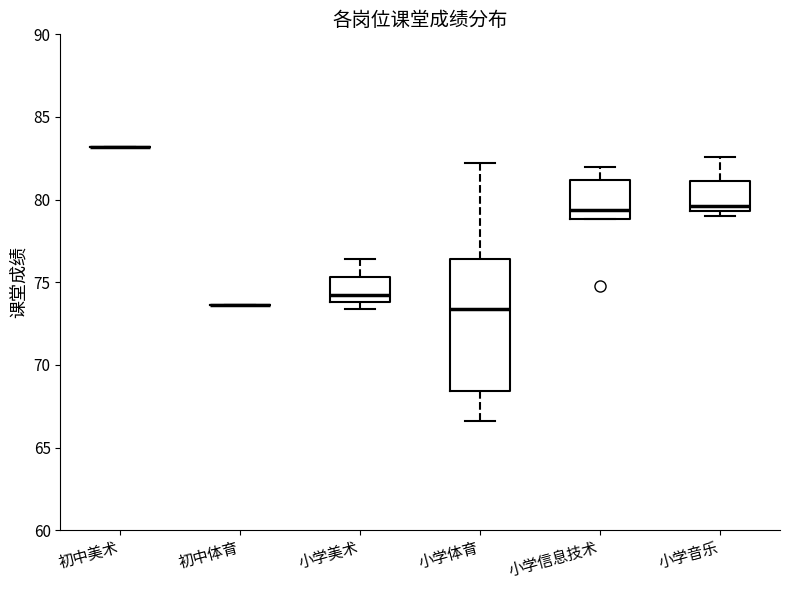

Reading left to right, transcribe this box plot: for each box, give where its median line is, the range the box spans, and where its two whiskers end, as read against the y-axis. The values are not printed on the chart, so give them approximately, as read against the axis.

初中美术: box collapsed to a line at 83.0, whiskers 83.0 to 83.0
初中体育: box collapsed to a line at 73.5, whiskers 73.5 to 73.5
小学美术: median 74.0 (just above the box's lower edge), box 74.0 to 75.5, whiskers 73.5 to 76.5
小学体育: median 73.5, box 68.5 to 76.5, whiskers 66.5 to 82.0
小学信息技术: median 79.5, box 79.0 to 81.0, whiskers 79.0 to 82.0
小学音乐: median 79.5 (just above the box's lower edge), box 79.5 to 81.0, whiskers 79.0 to 82.5